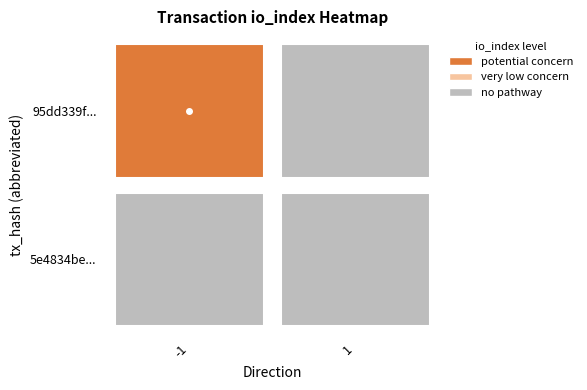

Which series has the widest spread of values?

95dd339f960080b169f30afa8bc02f34977a66f